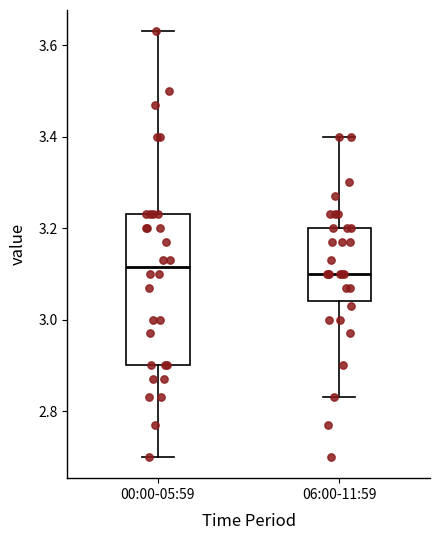

Reading left to right, read every box against the y-axis: the position of its median line, the range the box covers, and the ends of its whiskers. The values are not printed on the chart, so give them approximately, as read against the axis.

00:00-05:59: median 3.12, box 2.90 to 3.24, whiskers 2.70 to 3.64
06:00-11:59: median 3.10, box 3.04 to 3.20, whiskers 2.84 to 3.40